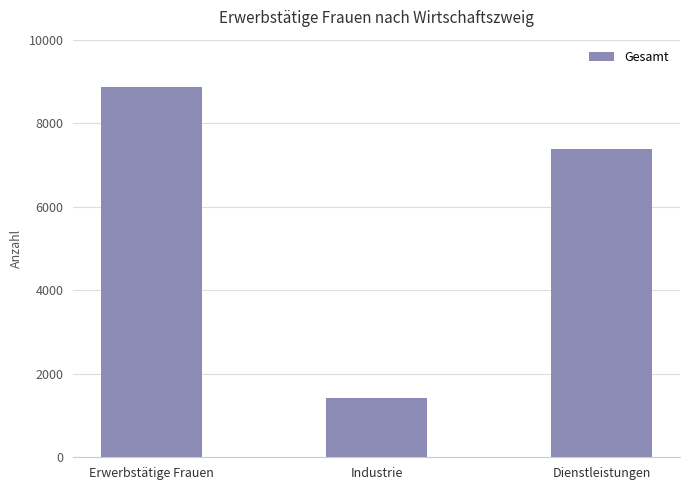

Rank the categories by value from lowest to highest.

Industrie, Dienstleistungen, Erwerbstätige Frauen